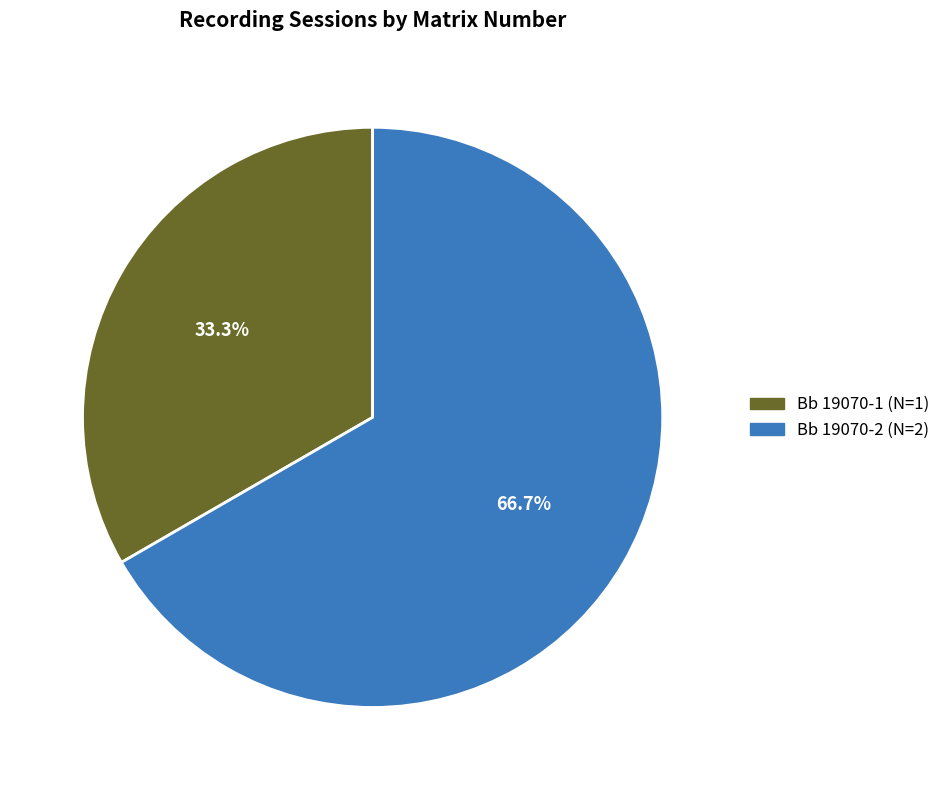

What is the smallest slice in the pie chart?

Bb 19070-1